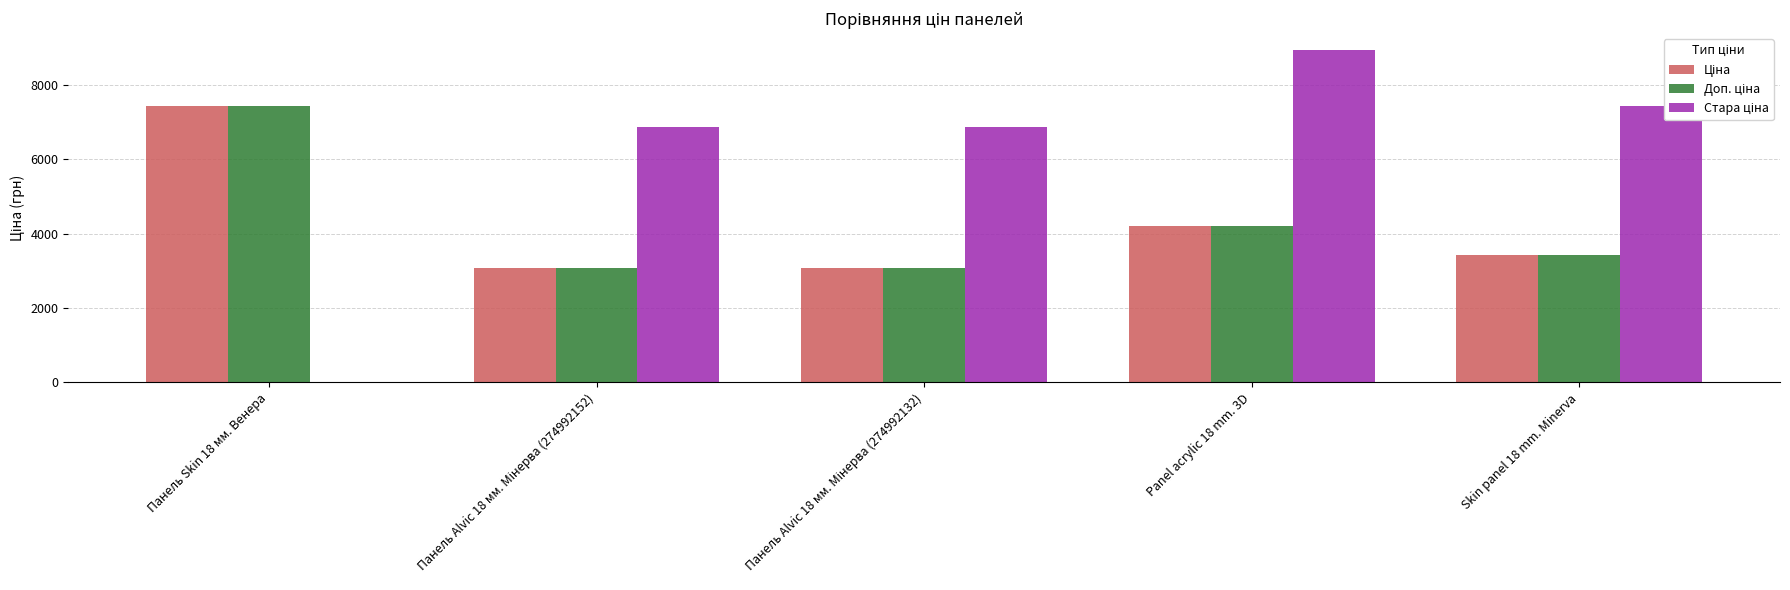

At which category is the sum across all series the highest?

Panel acrylic 18 mm. 3D